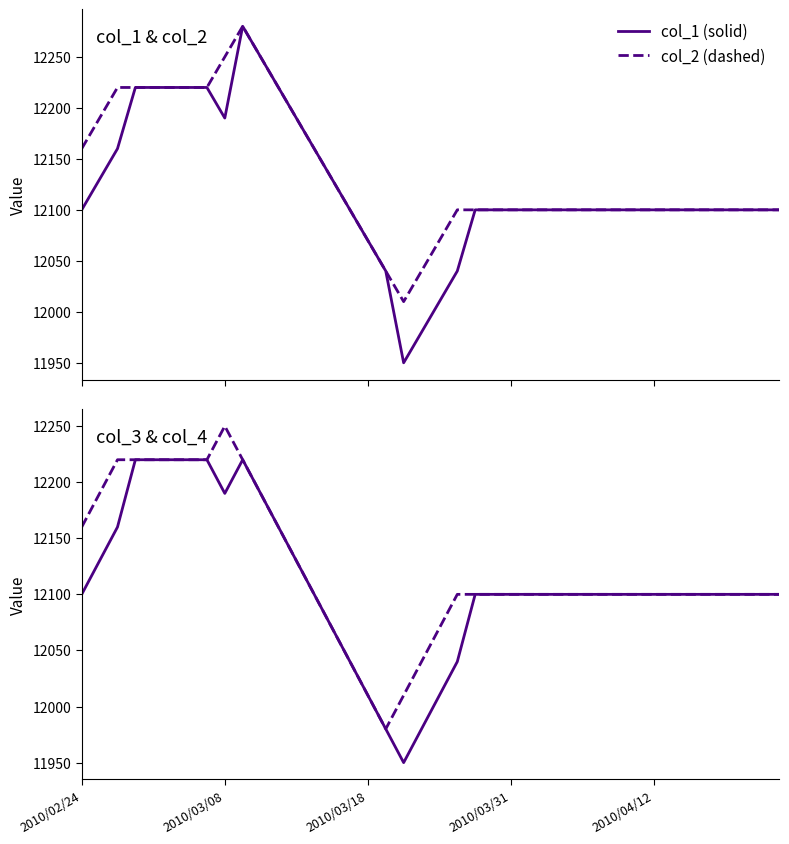

True or false: col_1 has more than 0 points higher than both neighbors.

True